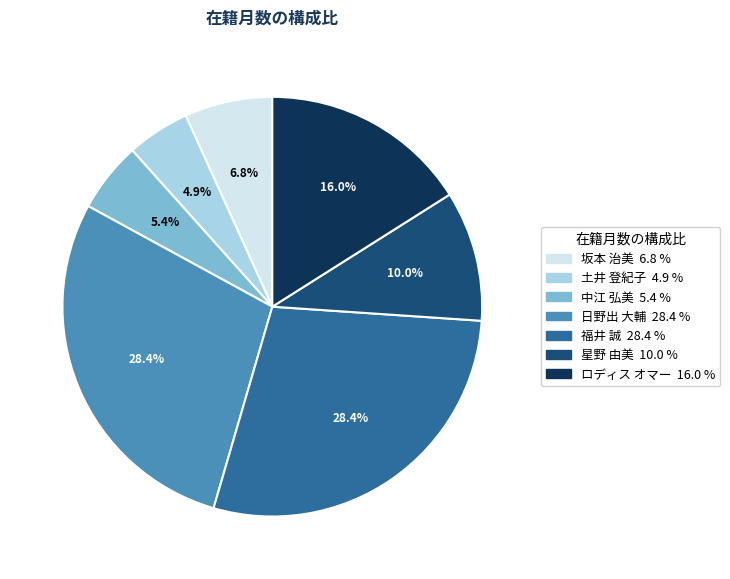

How many slices are in this pie chart?

7